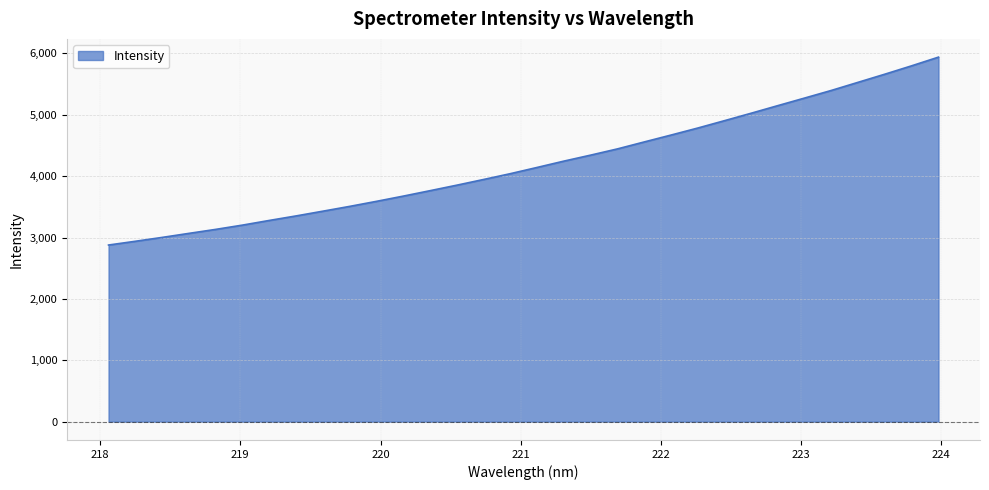

What is the difference between the maximum and minimum values?

3060.4